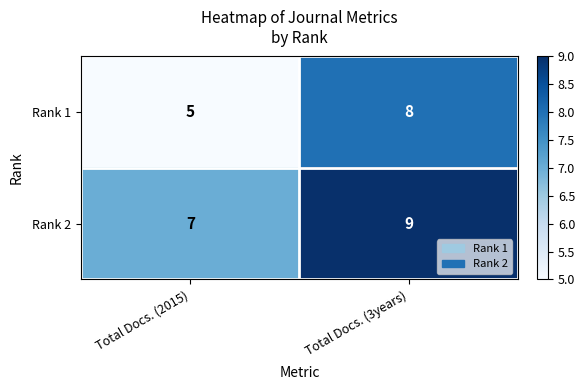

Reading left to right, what are all the values shown in this chart?

Rank 1: Total Docs. (2015)=5	Total Docs. (3years)=8
Rank 2: Total Docs. (2015)=7	Total Docs. (3years)=9